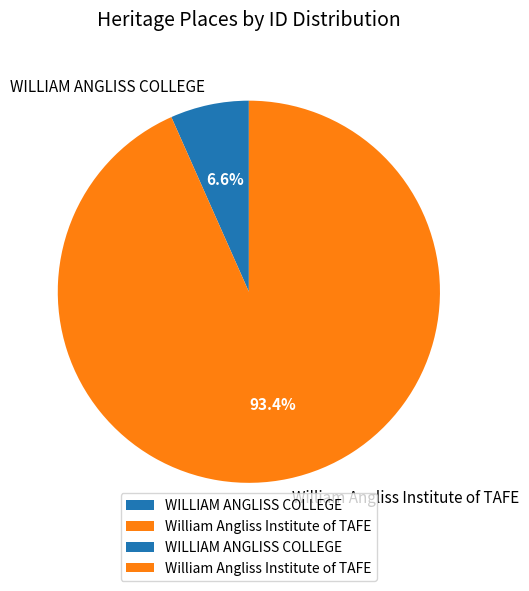

How many slices are in this pie chart?

2